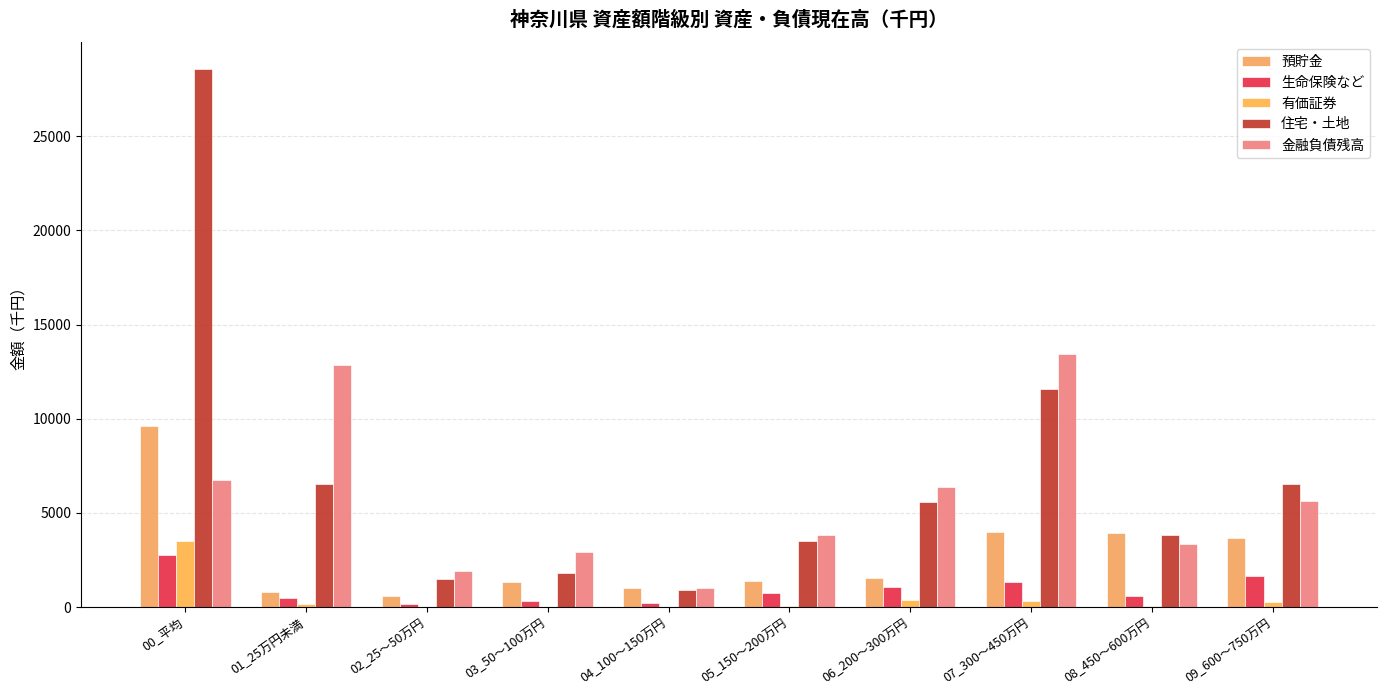

Reading left to right, what are all the values shown in this chart?

預貯金: 00_平均=9617	01_25万円未満=798	02_25～50万円=587	03_50～100万円=1314	04_100～150万円=1016	05_150～200万円=1366	06_200～300万円=1527	07_300～450万円=4003	08_450～600万円=3936	09_600～750万円=3652
生命保険など: 00_平均=2759	01_25万円未満=463	02_25～50万円=158	03_50～100万円=318	04_100～150万円=197	05_150～200万円=722	06_200～300万円=1083	07_300～450万円=1313	08_450～600万円=609	09_600～750万円=1624
有価証券: 00_平均=3482	01_25万円未満=176	02_25～50万円=0	03_50～100万円=7	04_100～150万円=23	05_150～200万円=61	06_200～300万円=397	07_300～450万円=314	08_450～600万円=66	09_600～750万円=261
住宅・土地: 00_平均=28569	01_25万円未満=6529	02_25～50万円=1488	03_50～100万円=1814	04_100～150万円=886	05_150～200万円=3484	06_200～300万円=5596	07_300～450万円=11572	08_450～600万円=3800	09_600～750万円=6551
金融負債残高: 00_平均=6768	01_25万円未満=12837	02_25～50万円=1934	03_50～100万円=2894	04_100～150万円=1034	05_150～200万円=3816	06_200～300万円=6361	07_300～450万円=13432	08_450～600万円=3337	09_600～750万円=5602